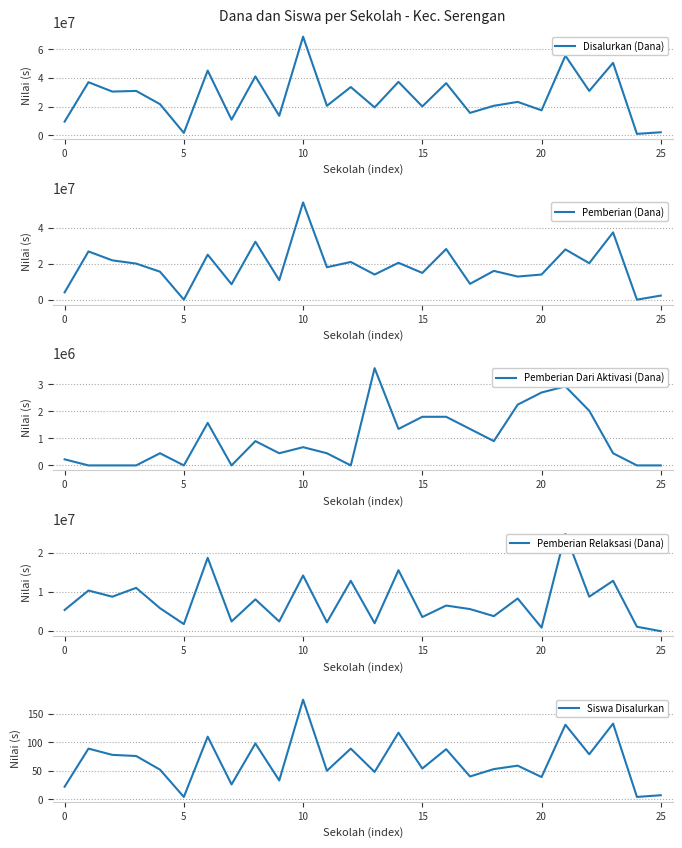

At how many categories does at least one series exceed 33399051?

9